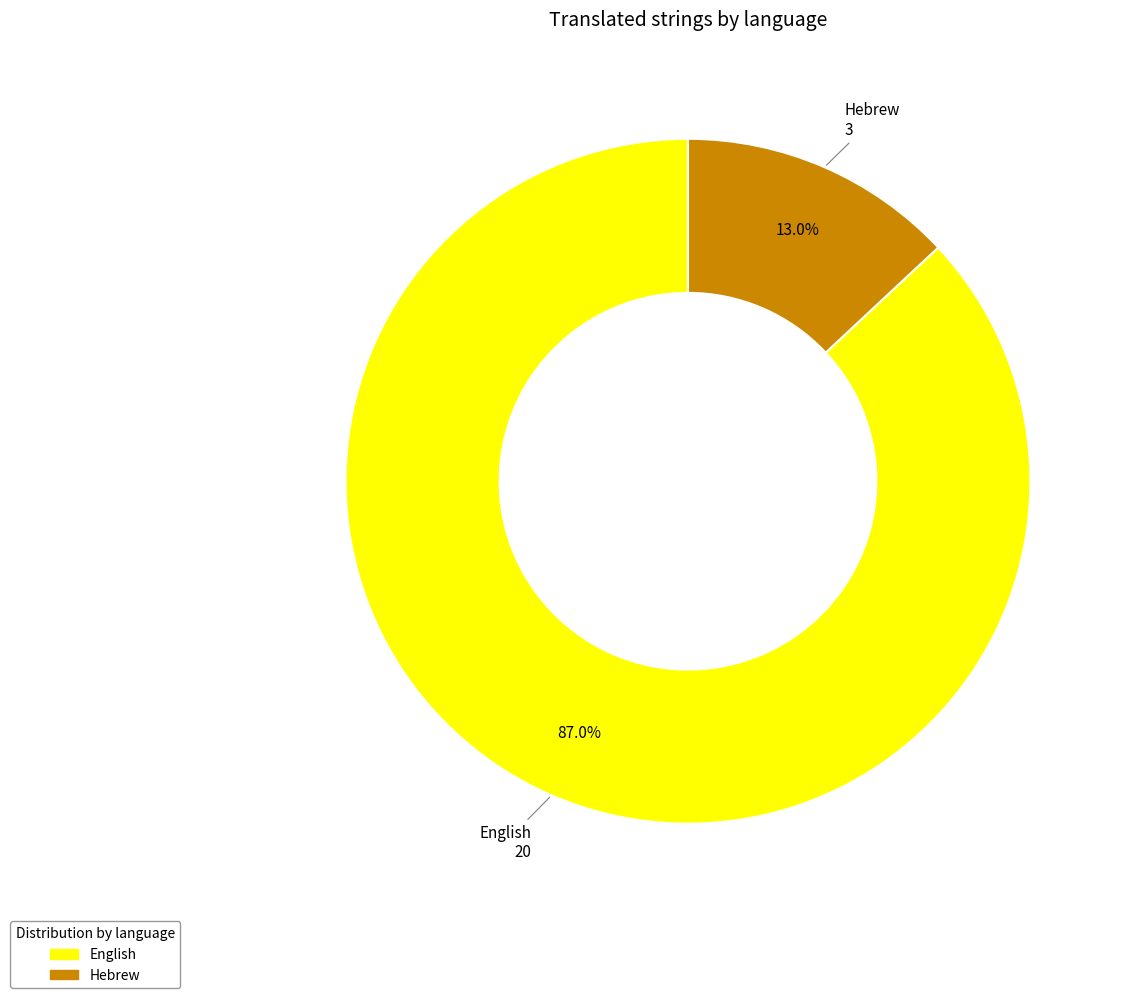

Which category has the biggest portion of the pie?

English